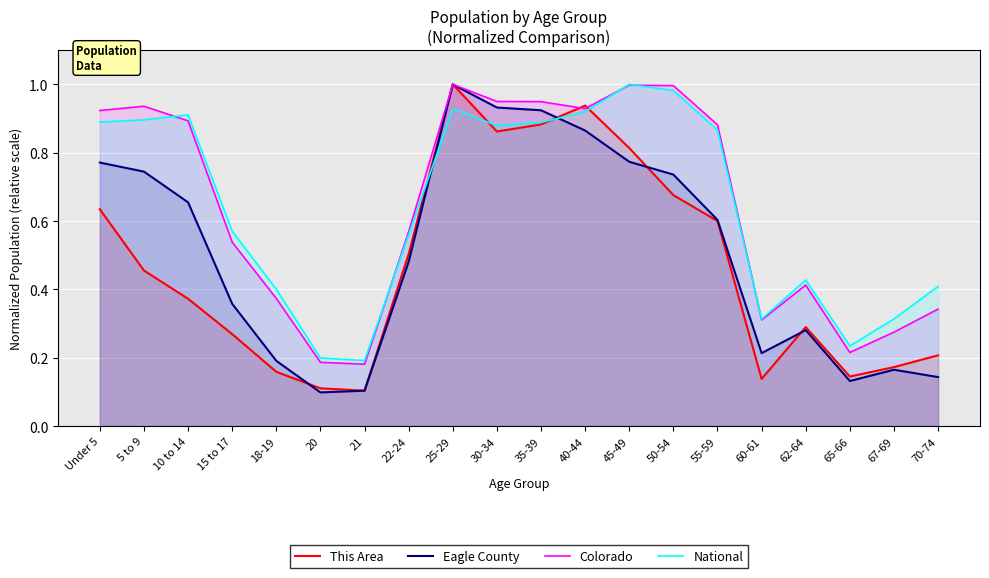

True or false: This Area has more than 2 points higher than both neighbors.

True